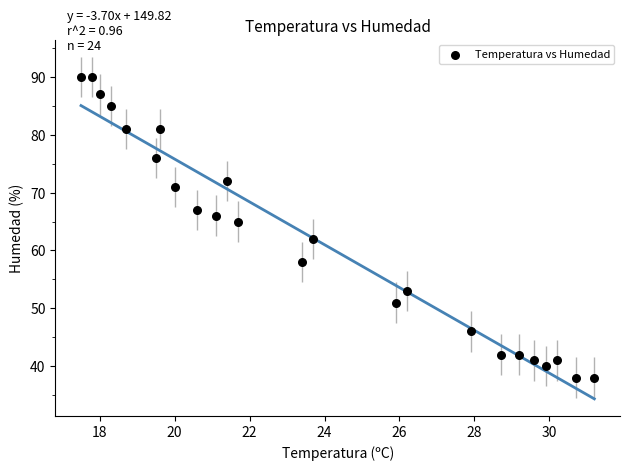

What is the range of Y values (max minus min)?

52